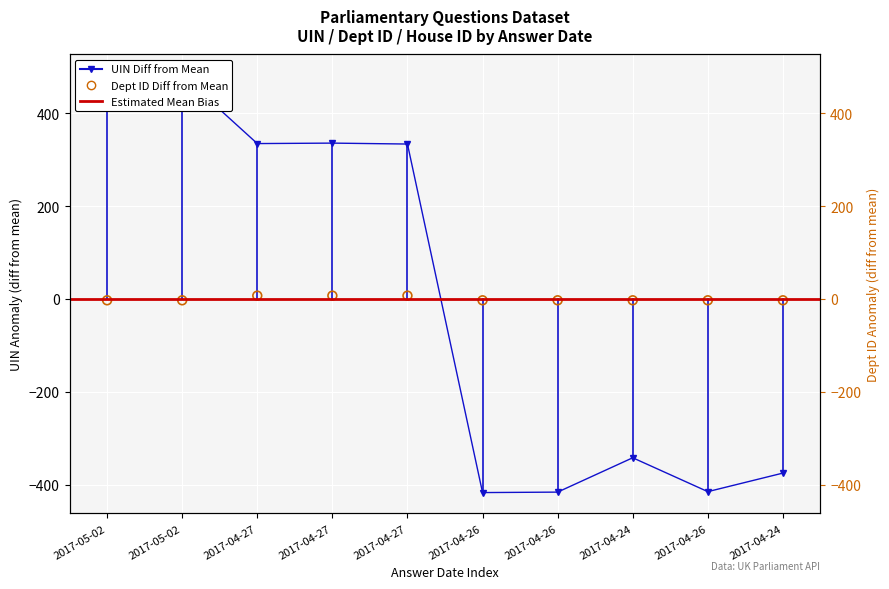

Which series has the largest total across all categories?

answering dept id